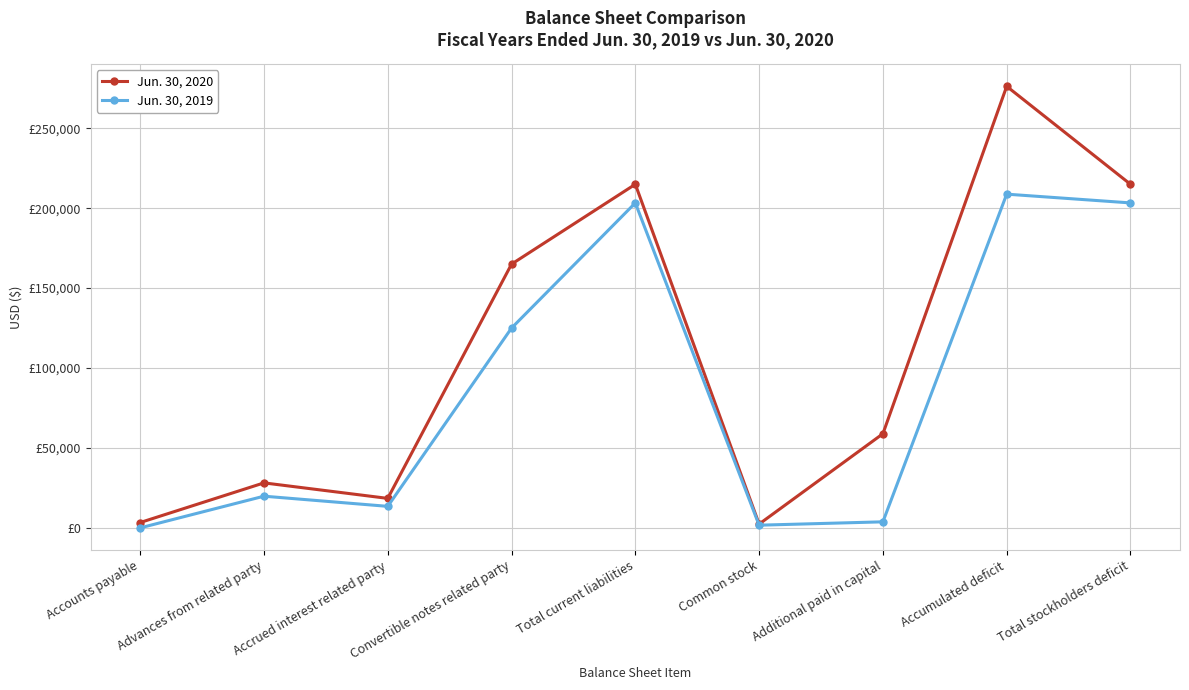

Does the chart have visible grid lines?

Yes